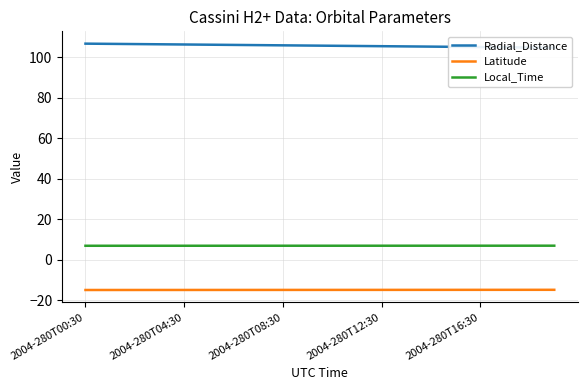

Is the value of Latitude at 11 greater than the value of Radial_Distance at 14?

No